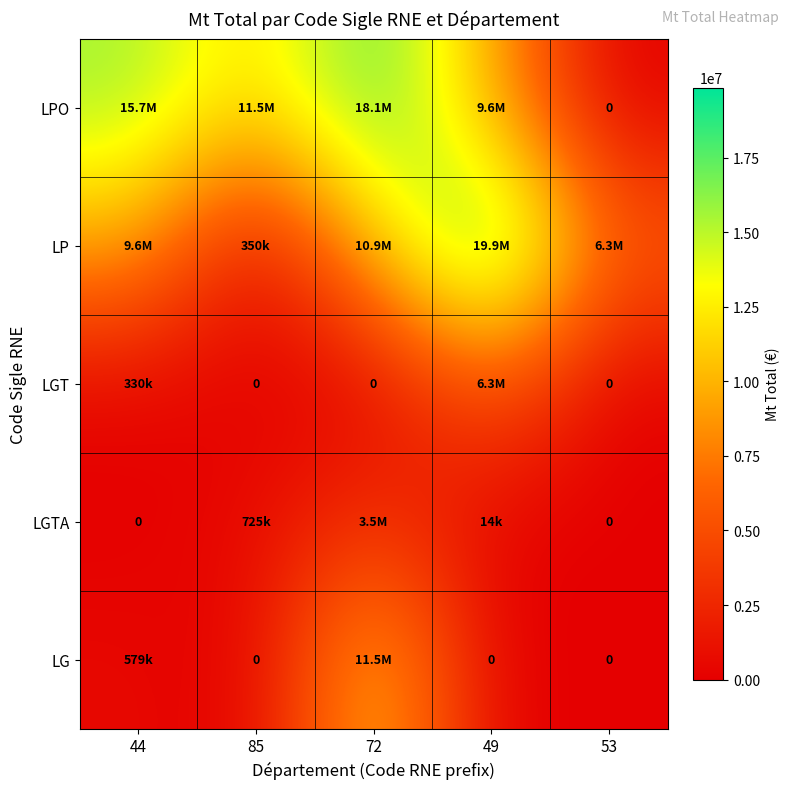

Count the number of data series in this chart.

5